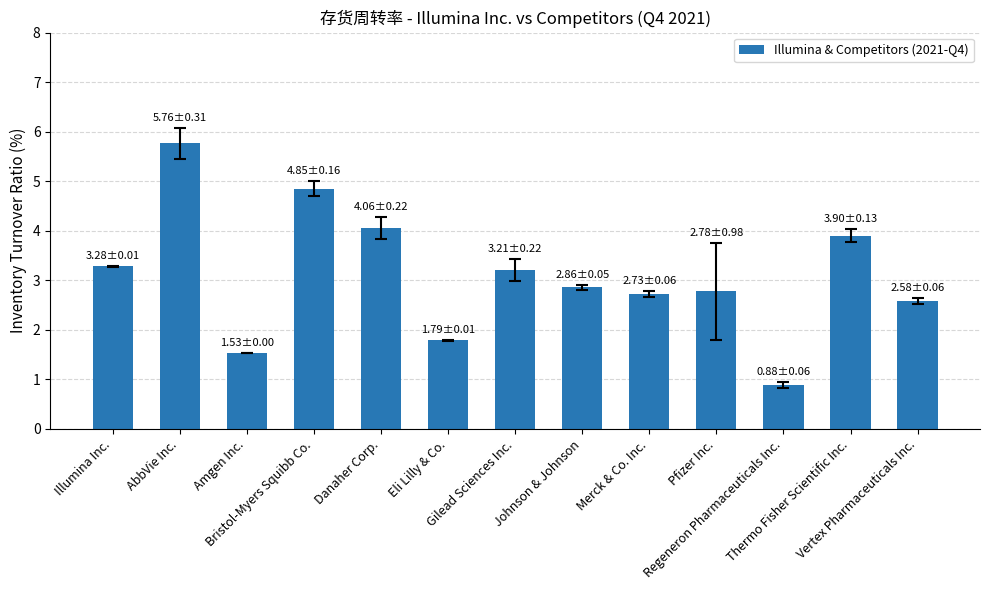

What is the sum of all values?

40.2